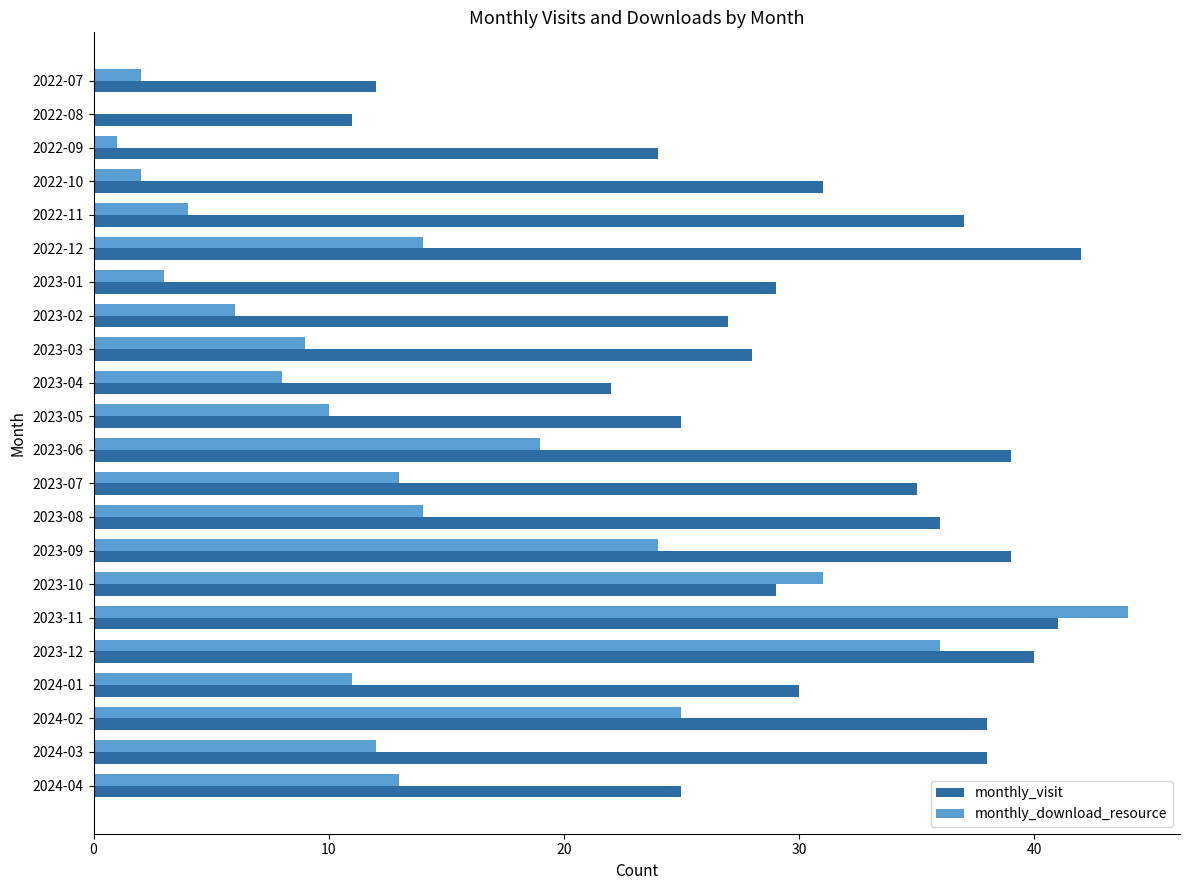

Which category has the highest value across all series?

2023-11